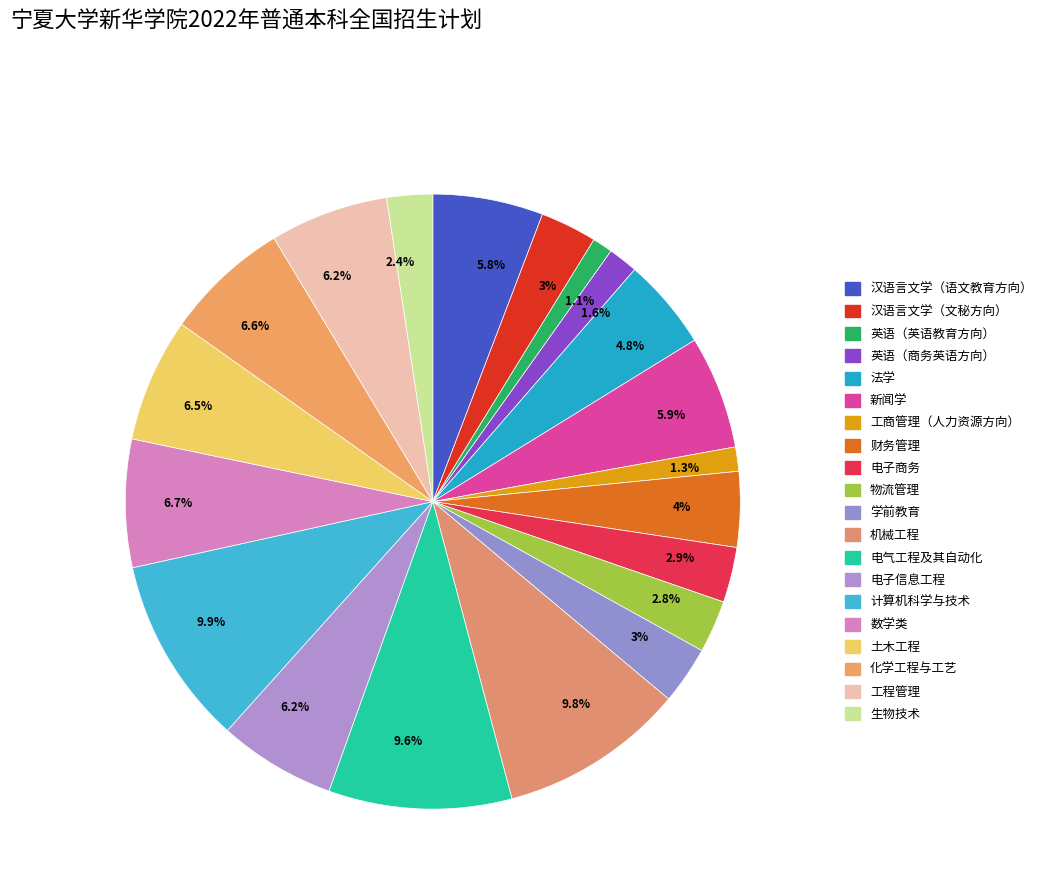

What is the largest slice in the pie chart?

计算机科学与技术